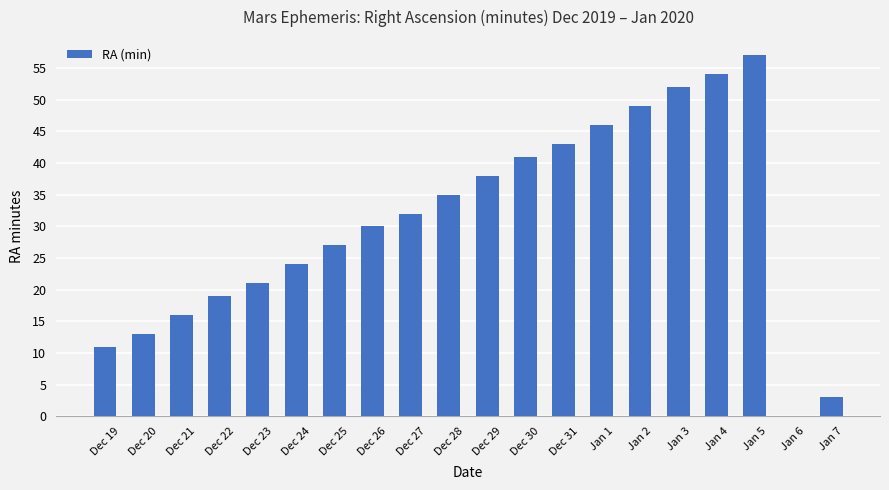

What is the maximum value shown in the chart?

57